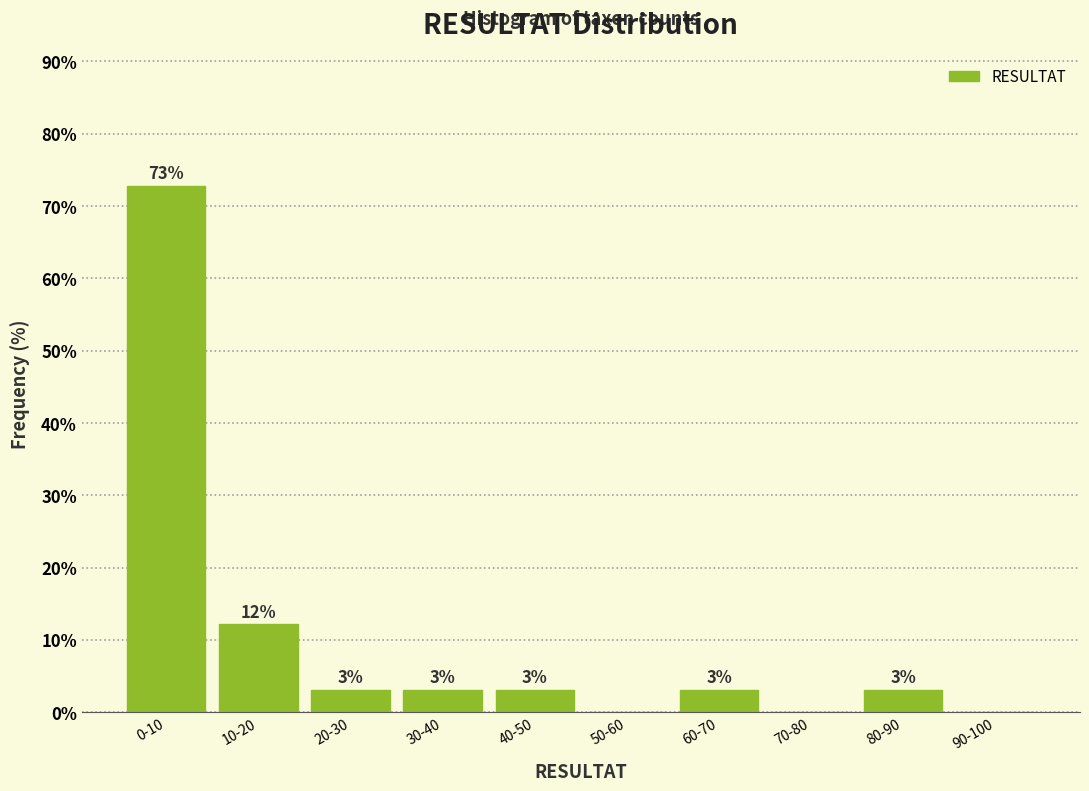

The value at 30-40 is 3.0. True or false?

True